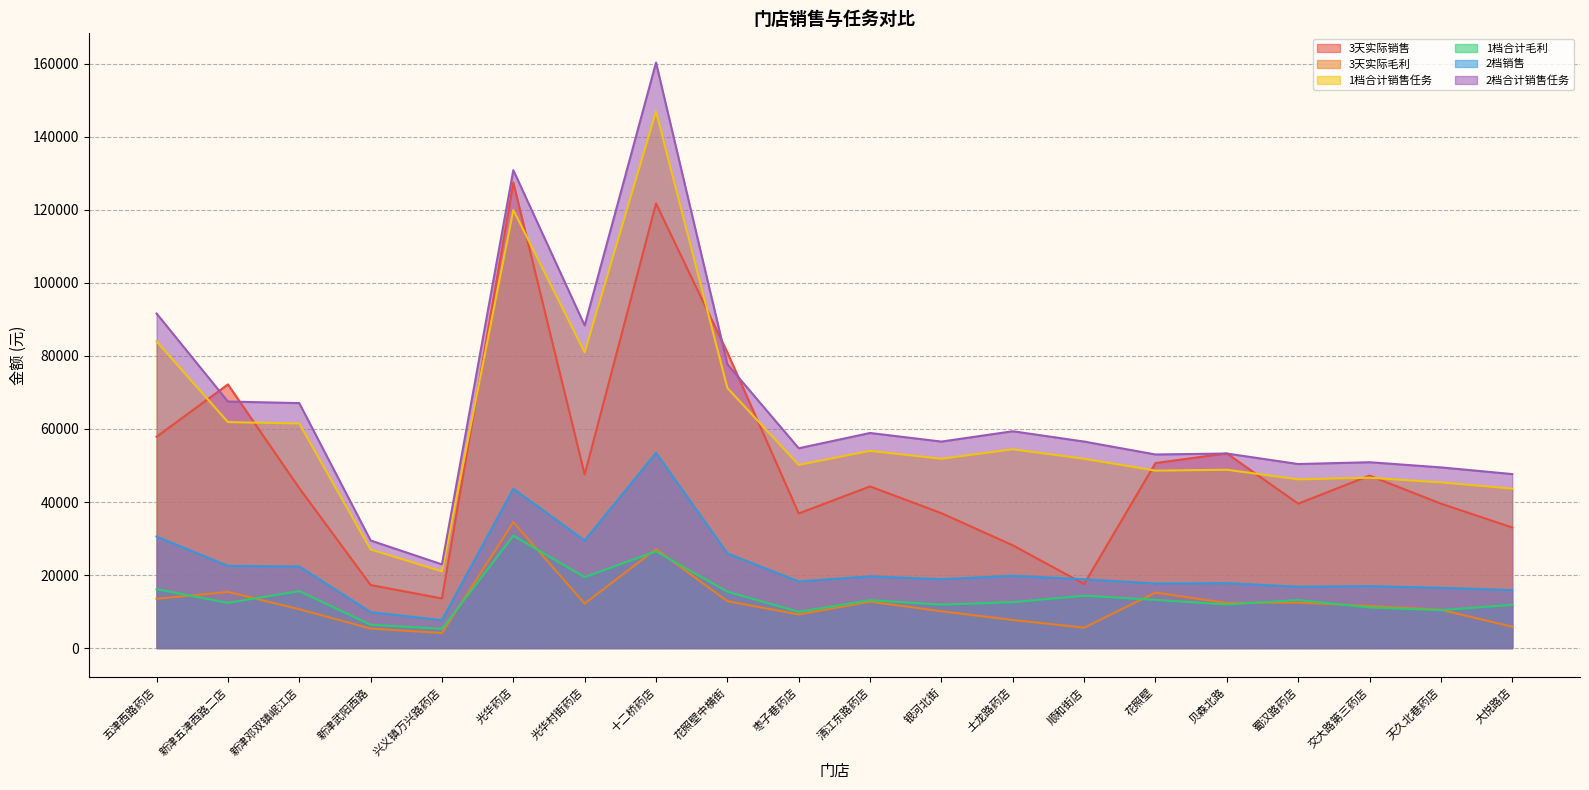

What is the label of the 2nd point from the left?

新津五津西路二店